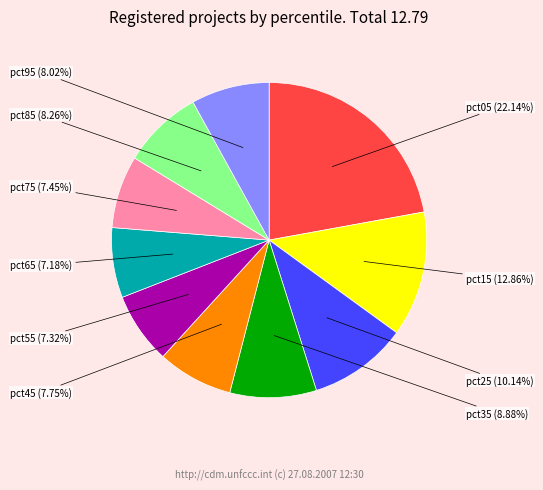

Is there a majority slice in this chart?

No